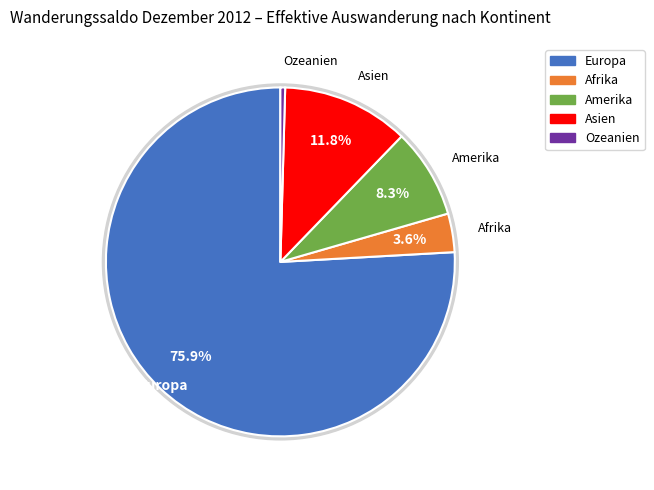

What percentage do Amerika and Asien together represent?

20.1%